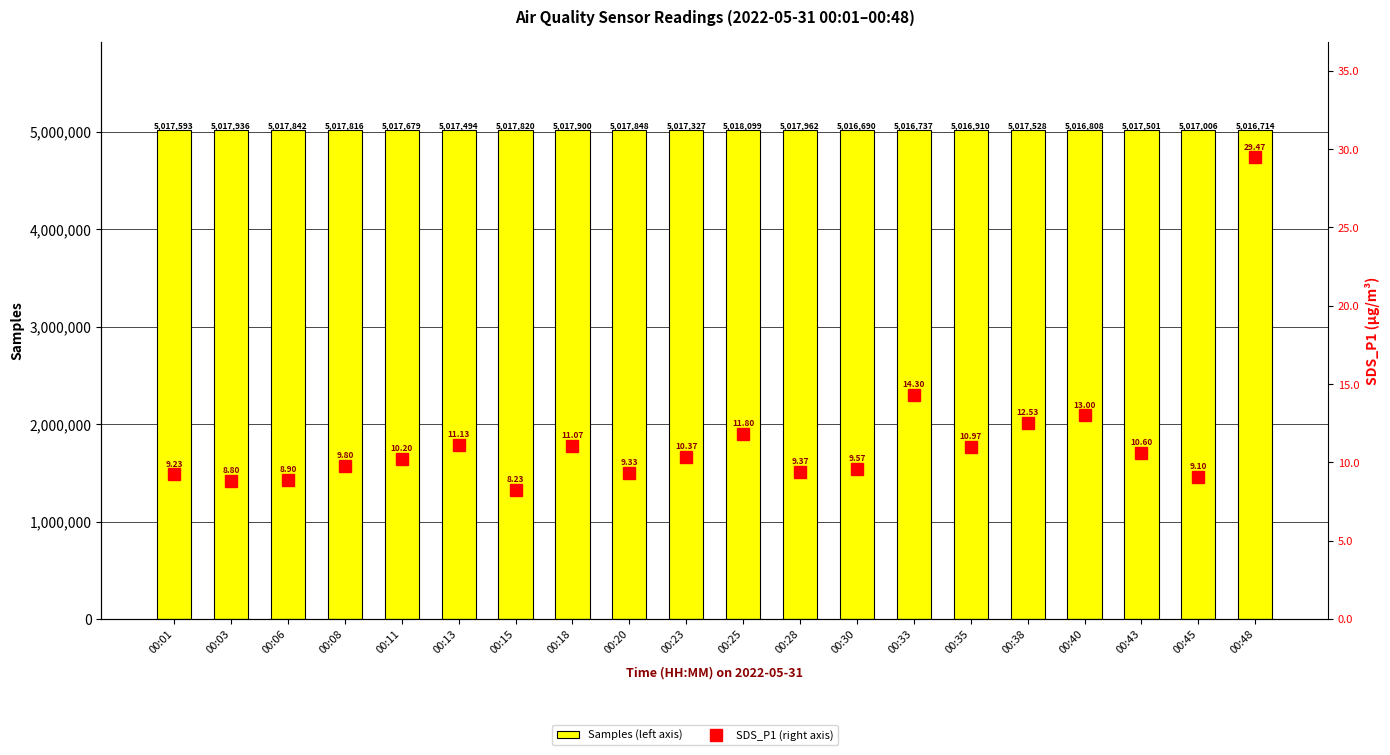

What is the difference between the highest and lowest values at 00:33?

5016722.7